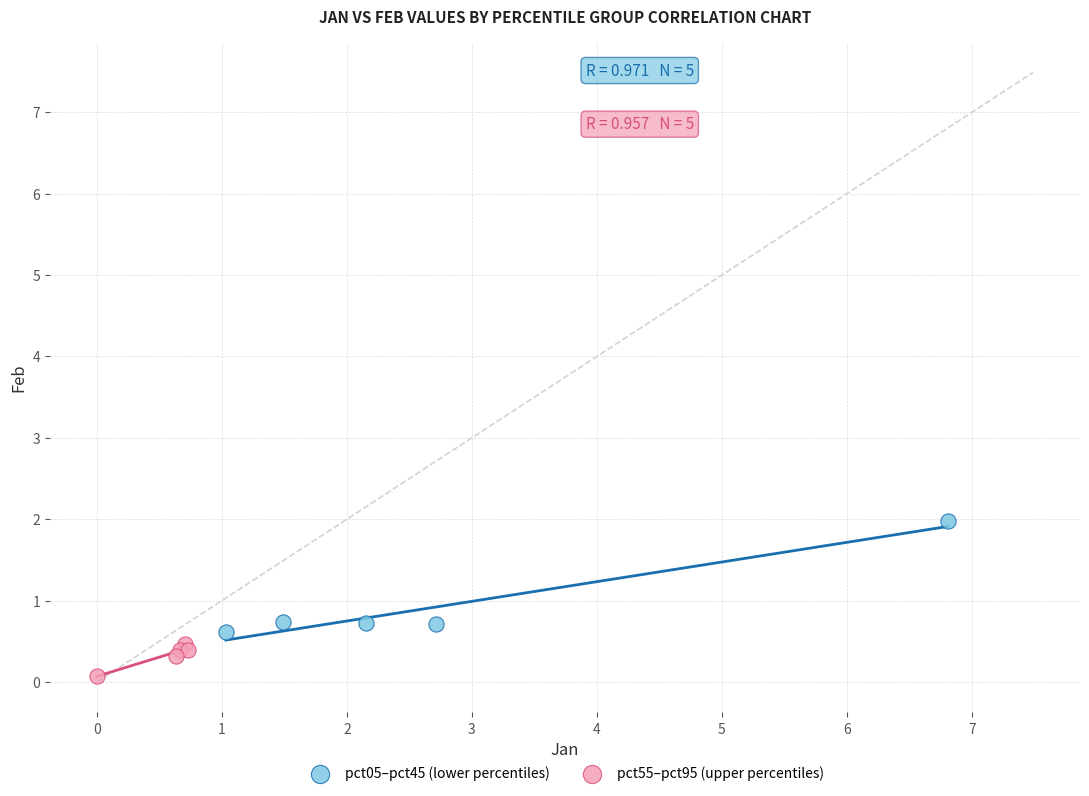

Which series contains the lowest Y value?

pct55–pct95 (upper percentiles)